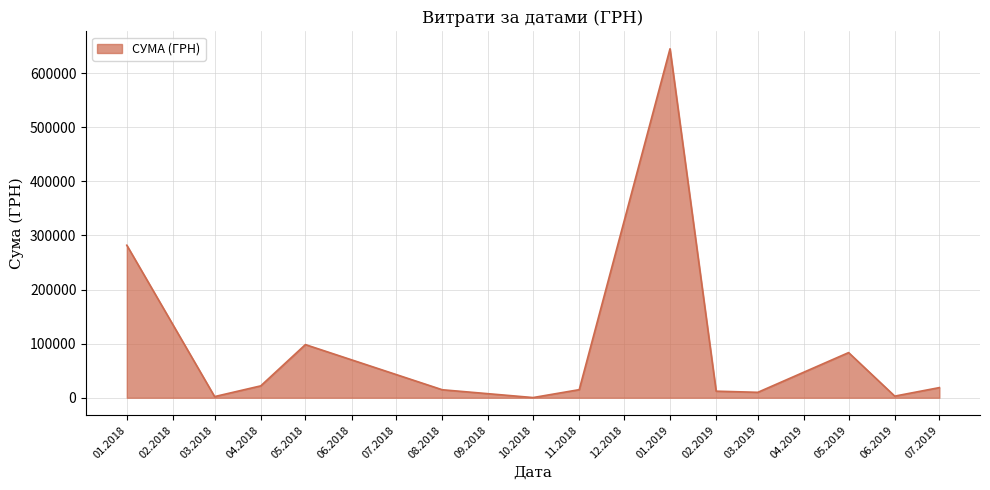

What is the greatest value displayed?

645005.1